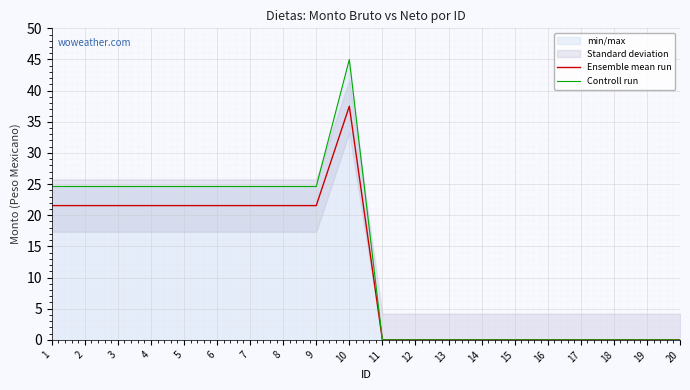

How many data points in Ensemble mean run are above 21?

10